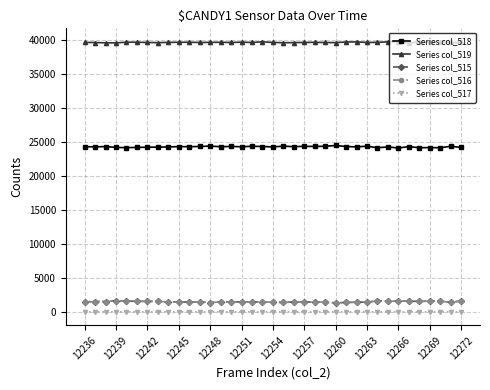

At how many categories does at least one series exceed 38038?

37